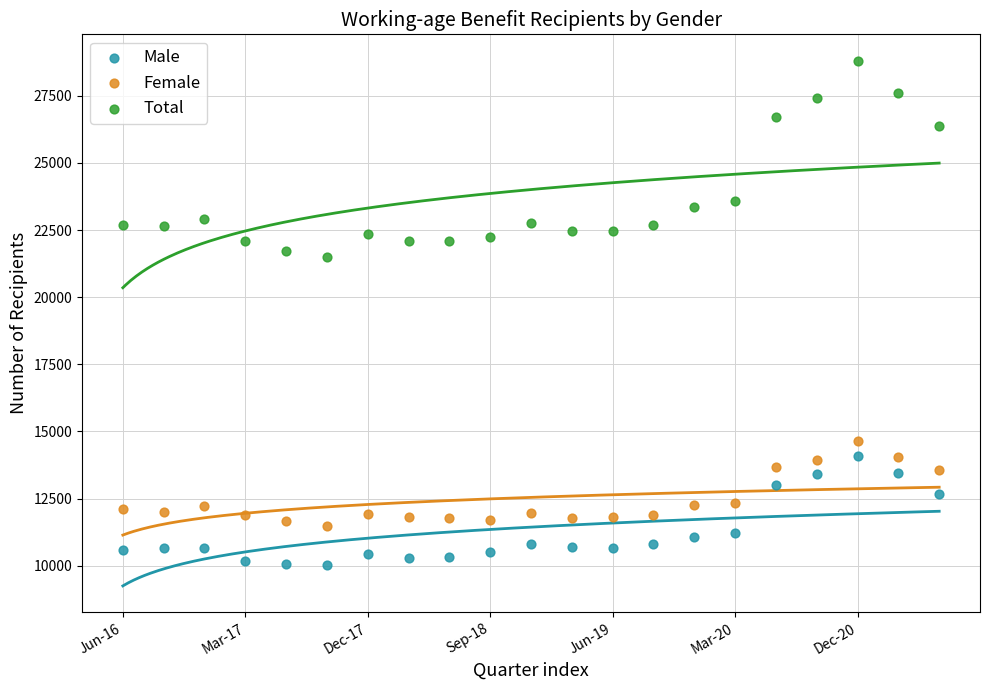

Which series has the largest Y range (max minus min)?

Total